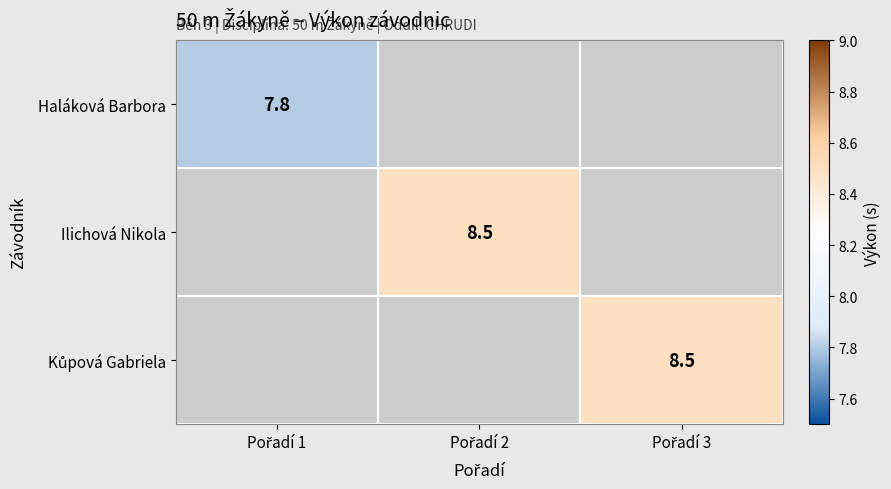

Is the value of Haláková Barbora at Pořadí 2 greater than the value of Kůpová Gabriela at Pořadí 2?

No